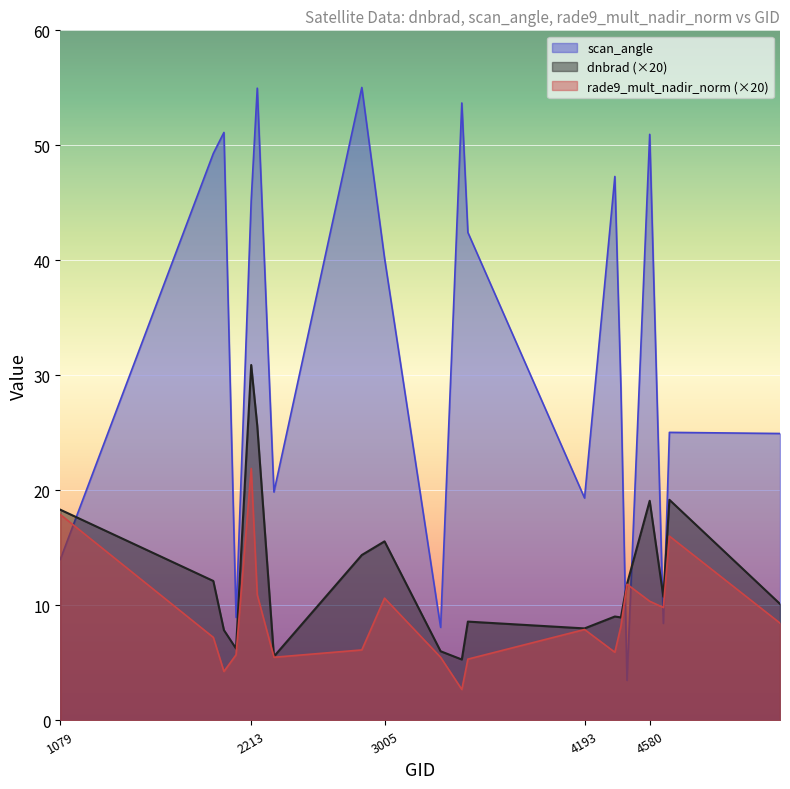

At which label is rade9_mult_nadir_norm closest to 12?

4445